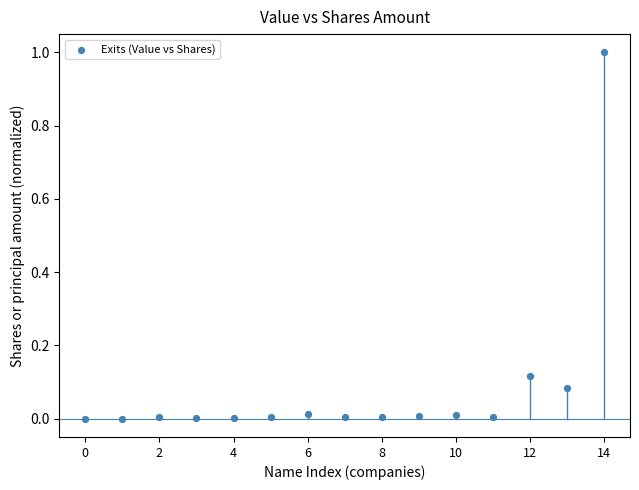

What is the range of Y values (max minus min)?

1.0